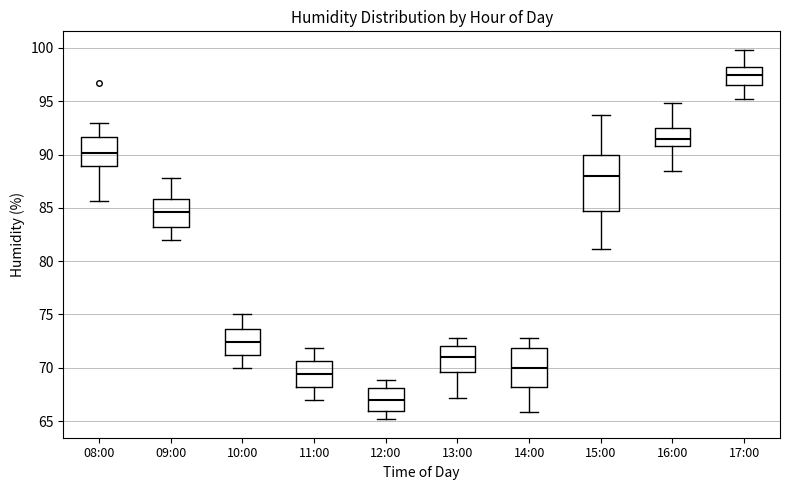

Reading left to right, read every box against the y-axis: the position of its median line, the range the box covers, and the ends of its whiskers. The values are not printed on the chart, so give them approximately, as read against the axis.

08:00: median 90.0, box 89.0 to 91.5, whiskers 85.5 to 93.0
09:00: median 84.5, box 83.0 to 86.0, whiskers 82.0 to 88.0
10:00: median 72.5, box 71.0 to 73.5, whiskers 70.0 to 75.0
11:00: median 69.5, box 68.0 to 70.5, whiskers 67.0 to 72.0
12:00: median 67.0, box 66.0 to 68.0, whiskers 65.0 to 69.0
13:00: median 71.0, box 69.5 to 72.0, whiskers 67.0 to 73.0
14:00: median 70.0, box 68.0 to 72.0, whiskers 66.0 to 73.0
15:00: median 88.0, box 85.0 to 90.0, whiskers 81.0 to 93.5
16:00: median 91.5, box 91.0 to 92.5, whiskers 88.5 to 95.0
17:00: median 97.5, box 96.5 to 98.0, whiskers 95.0 to 100.0